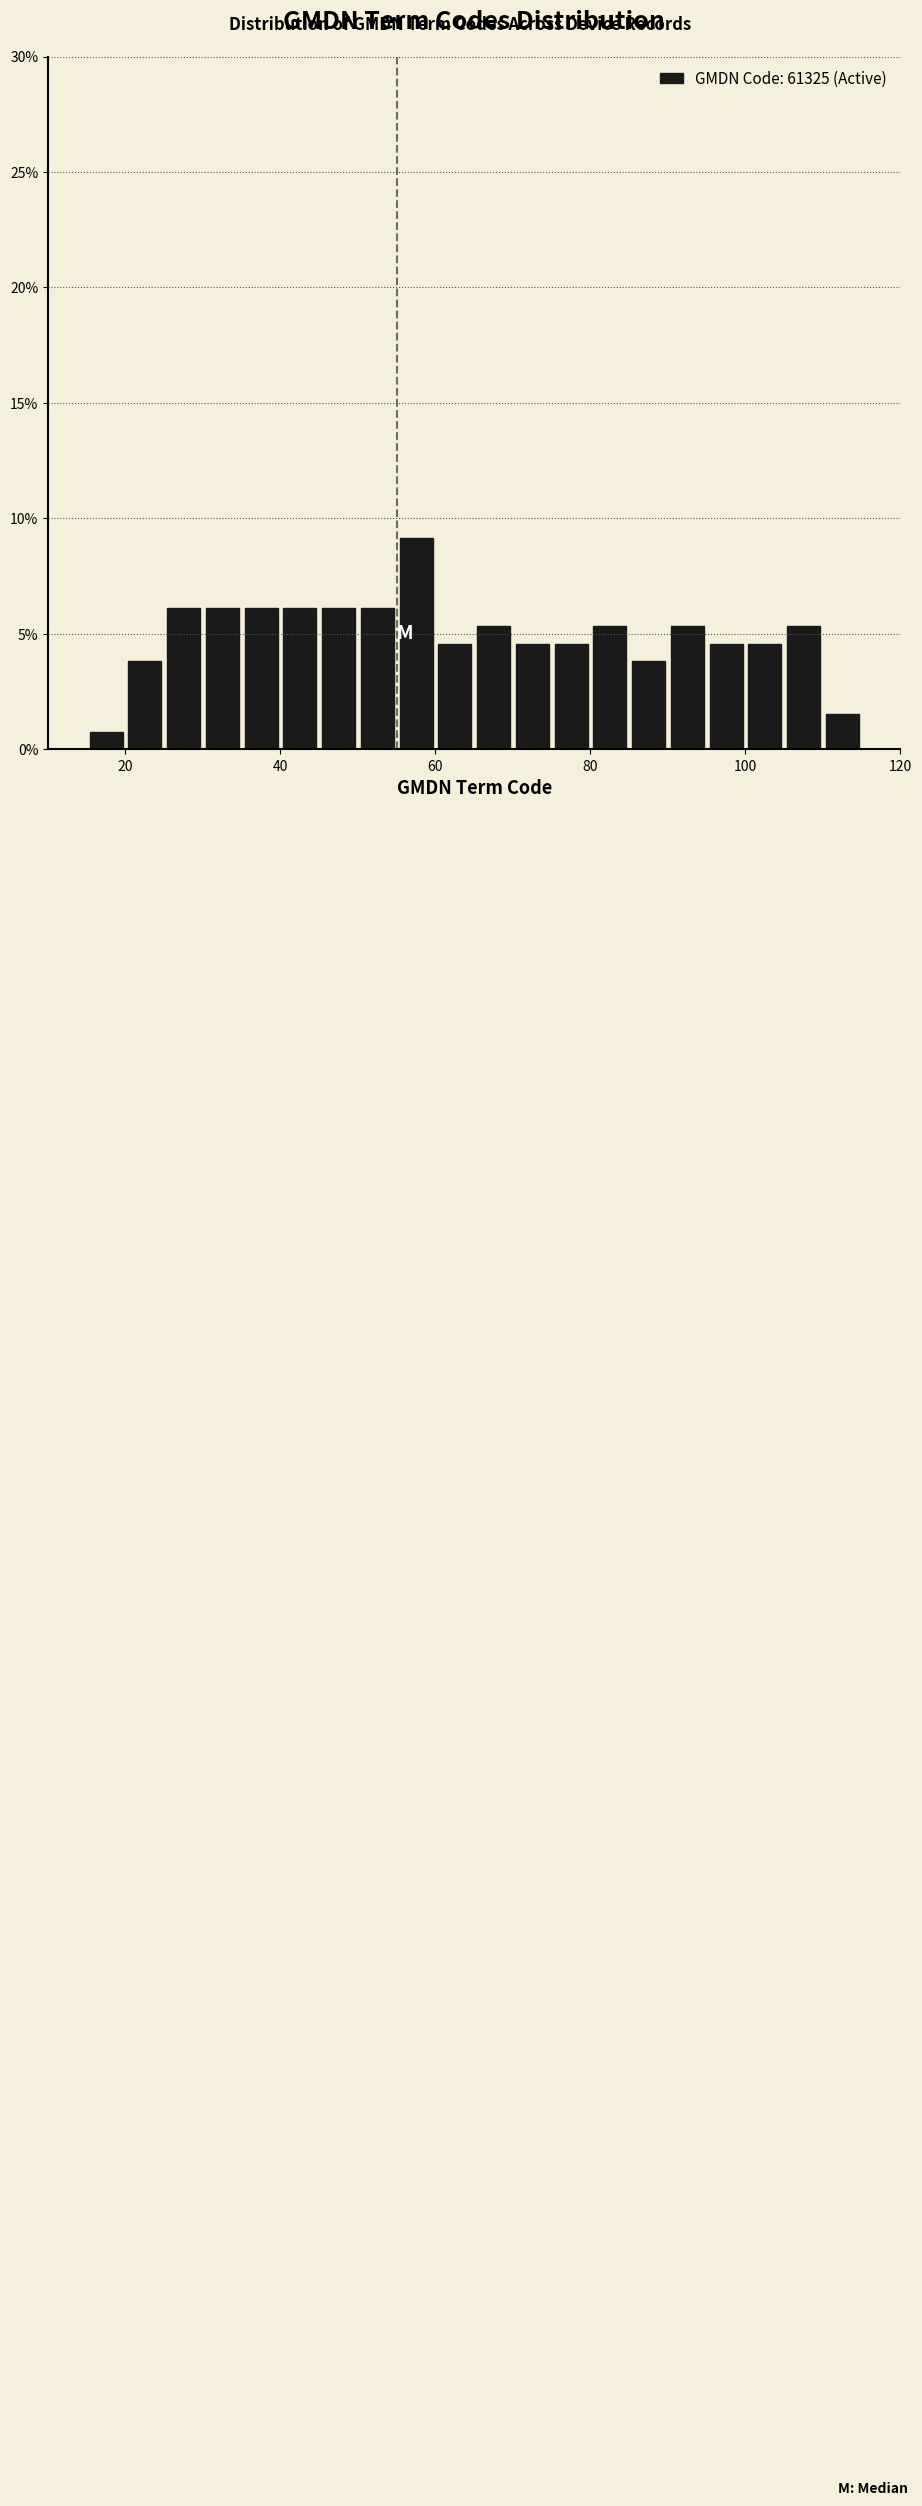

Read against the x-axis, roughly where is the centre of the tallest bar?

58